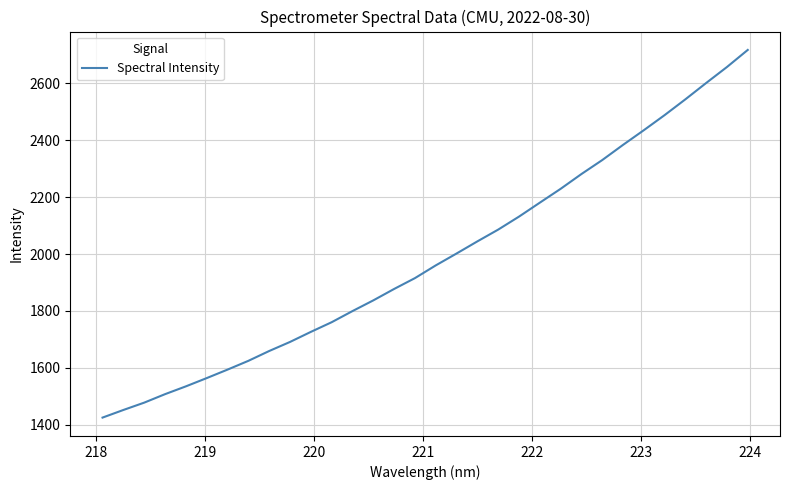

What is the minimum value shown in the chart?

1425.2